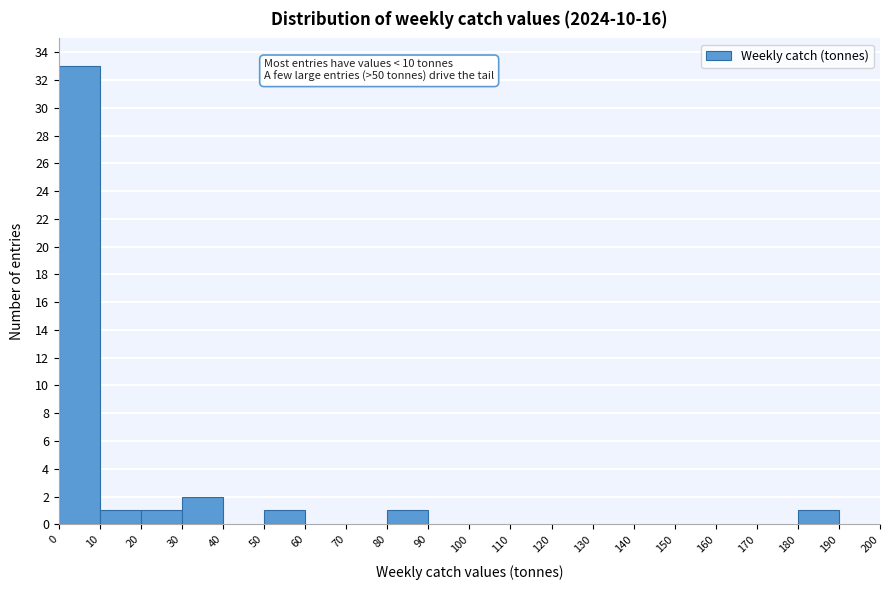

Over which range of the x-axis is the bar tallest?

0 to 10